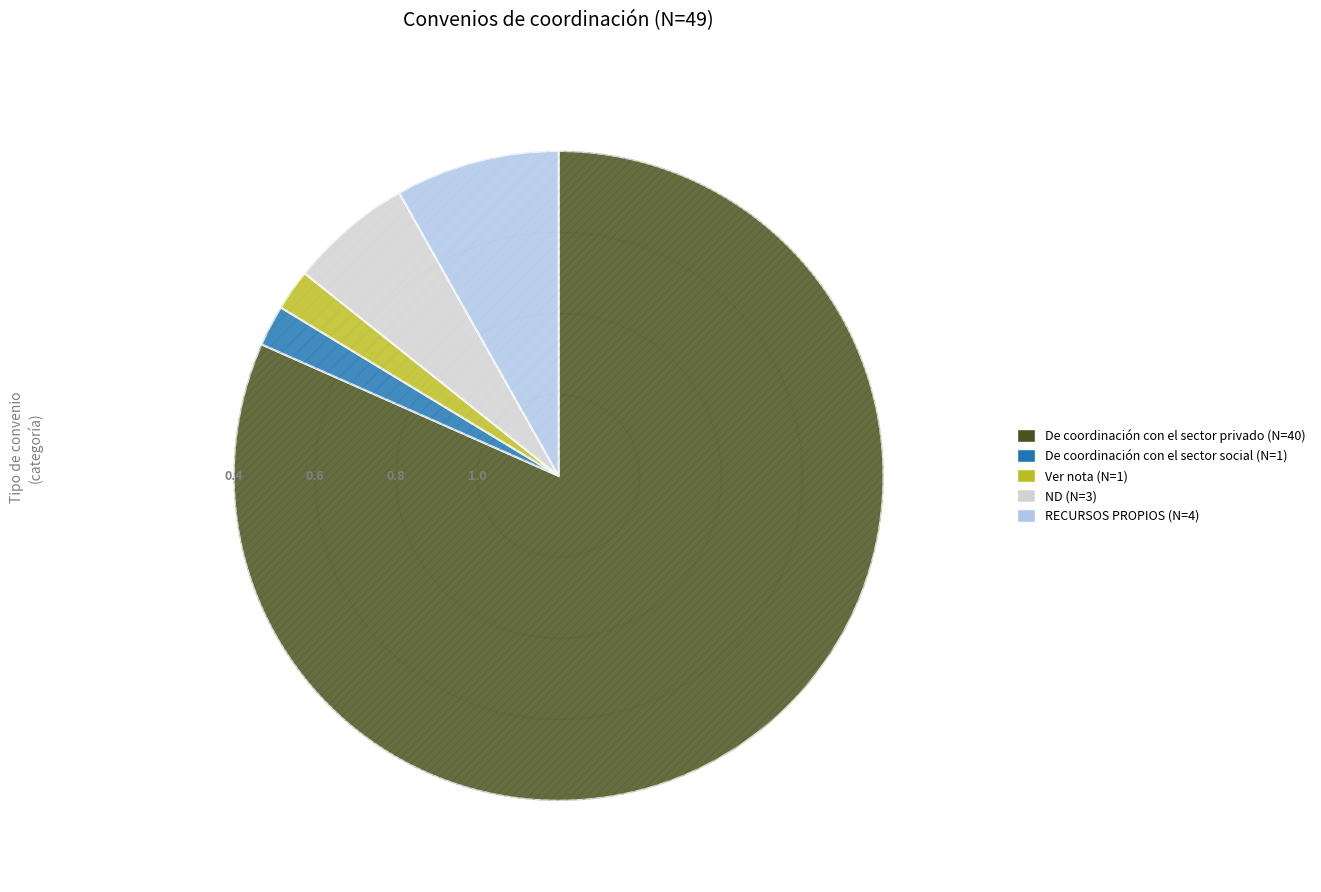

What percentage do De coordinación con el sector social and De coordinación con el sector privado together represent?

83.7%